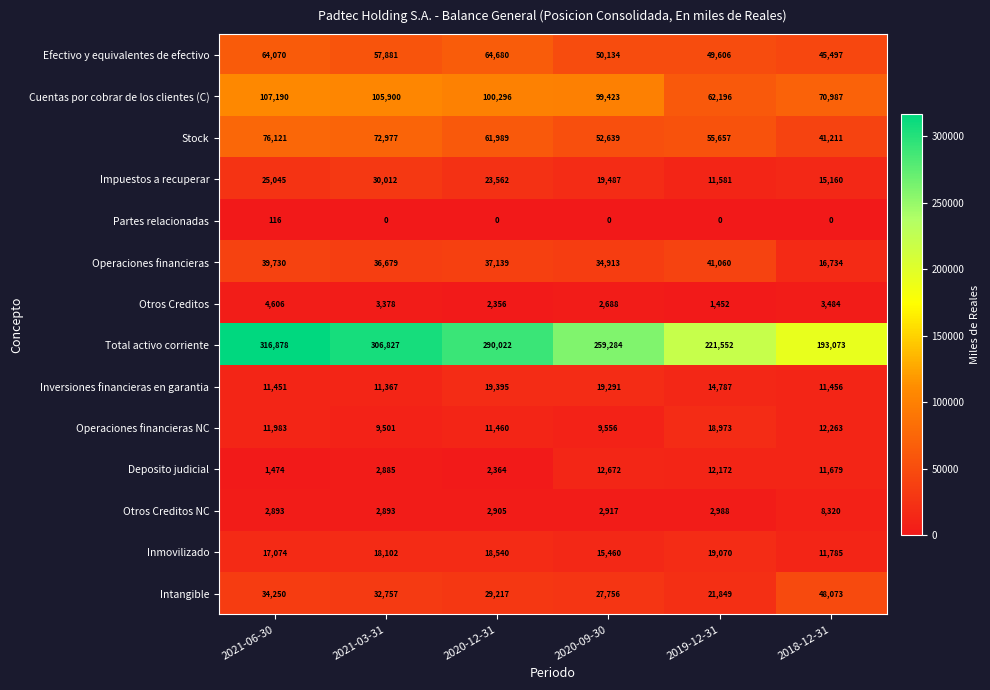

What is the greatest value displayed?

316878